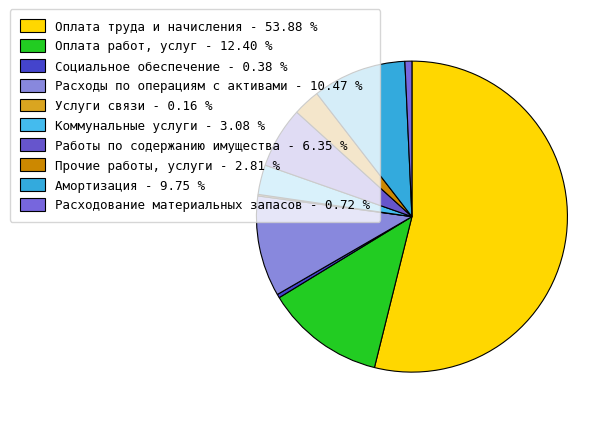

Combined, what portion of the pie is Оплата работ, услуг and Коммунальные услуги?

15.5%